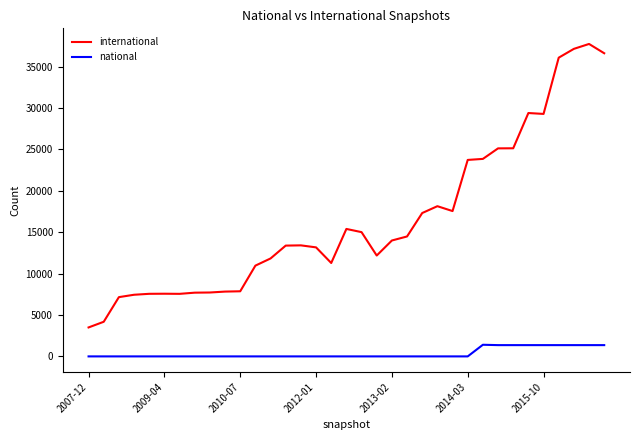

True or false: national and international cross at least once.

False